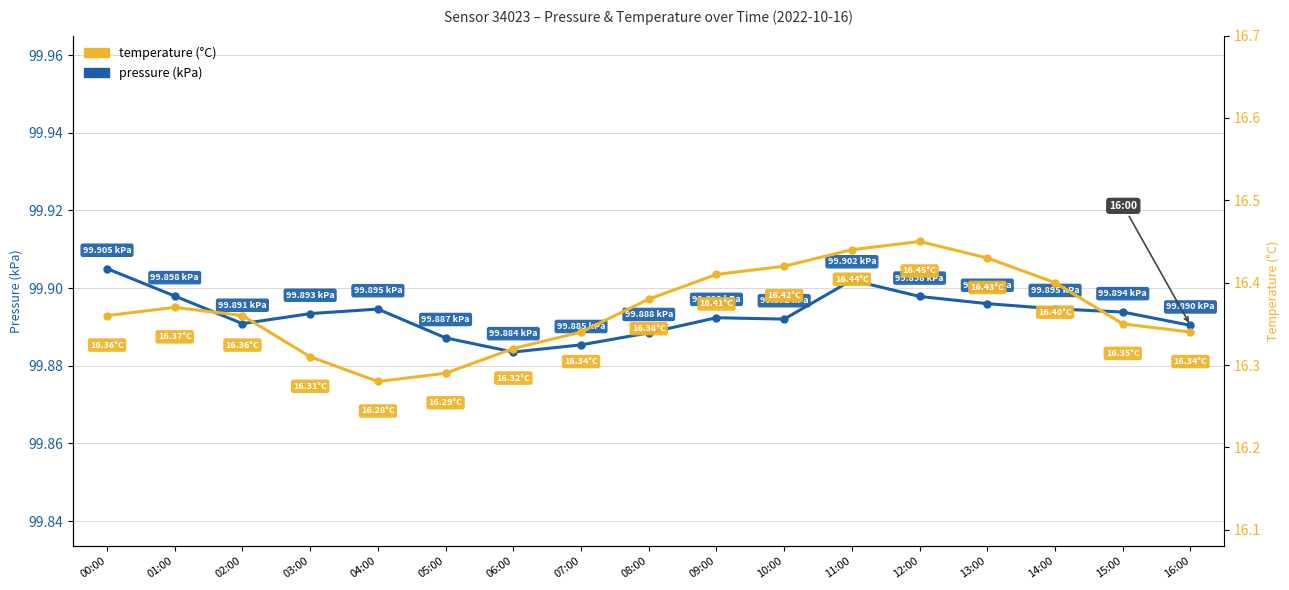

What position from the right is 02:00?

15